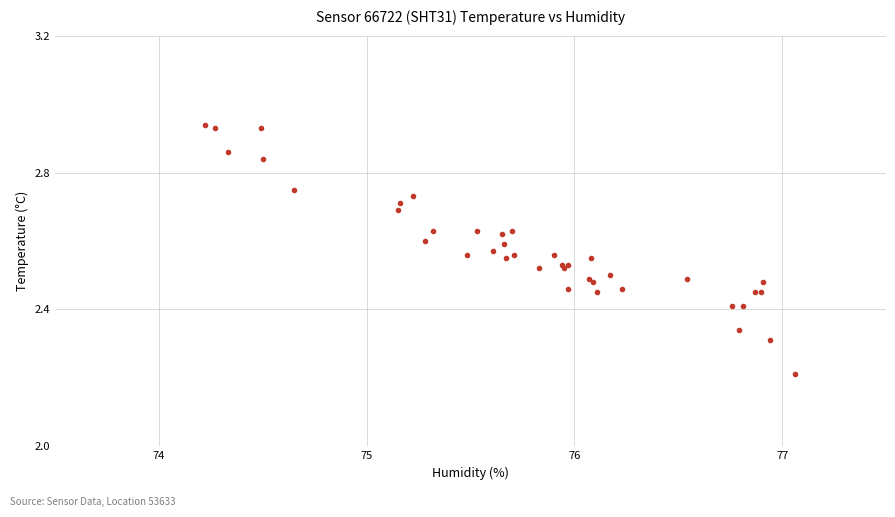

What Y value in the scatter plot is closest to 2?

2.2